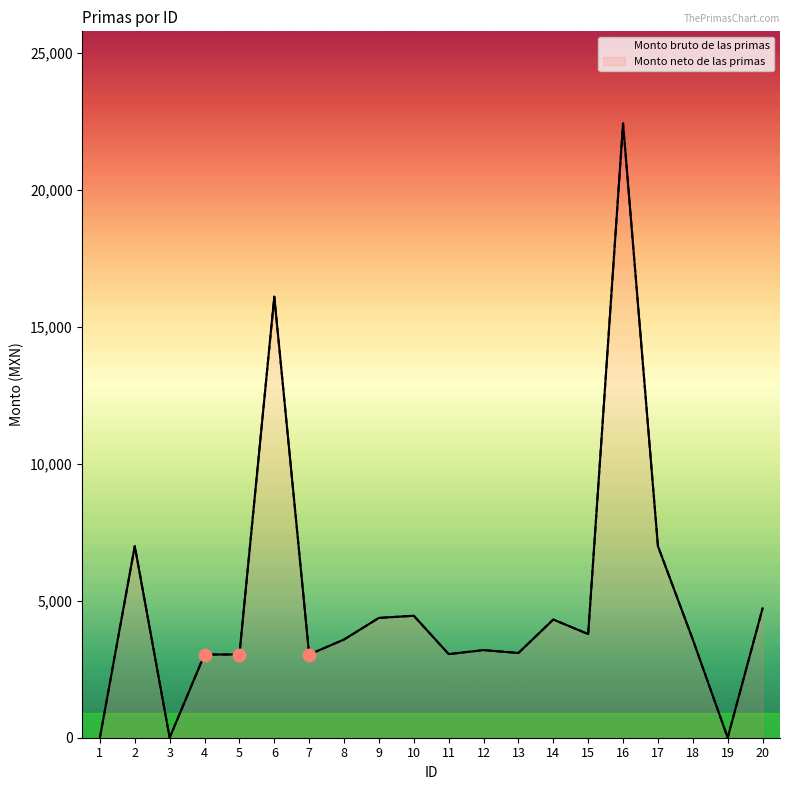

At which category is the sum across all series the highest?

16